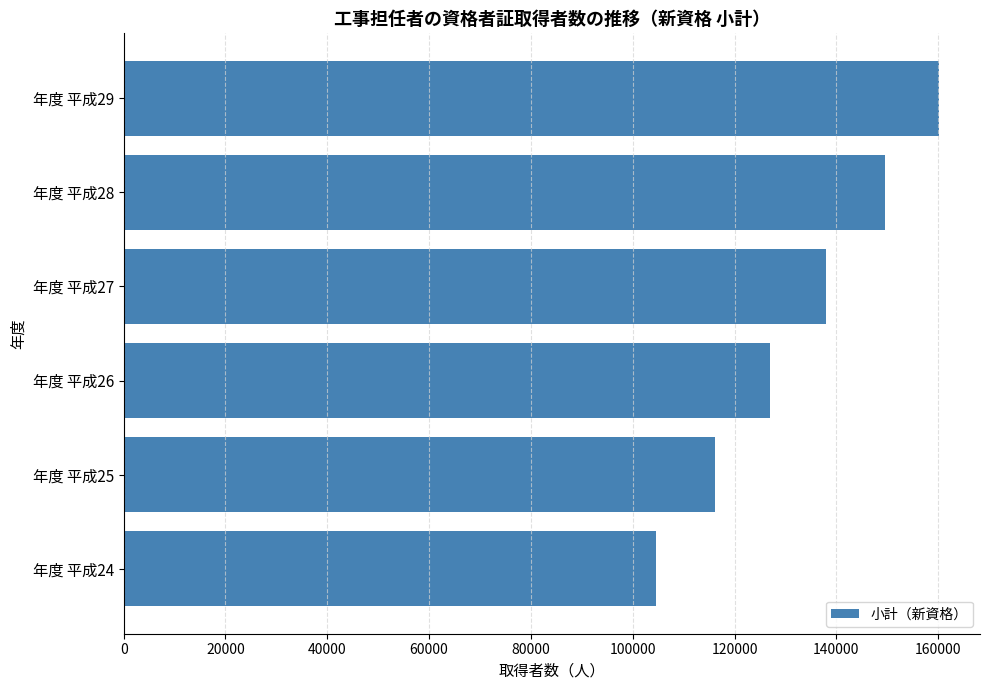

The value at 年度 平成27 is 137881. True or false?

True